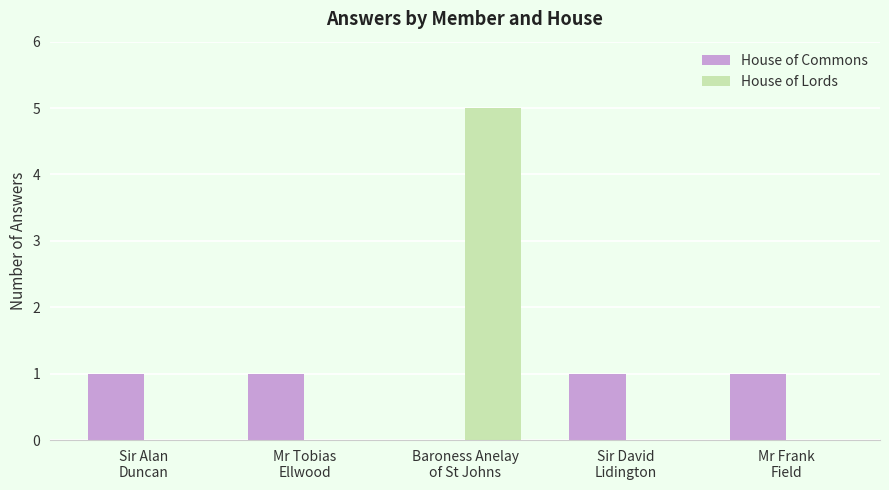

How many data points does each series have?

5